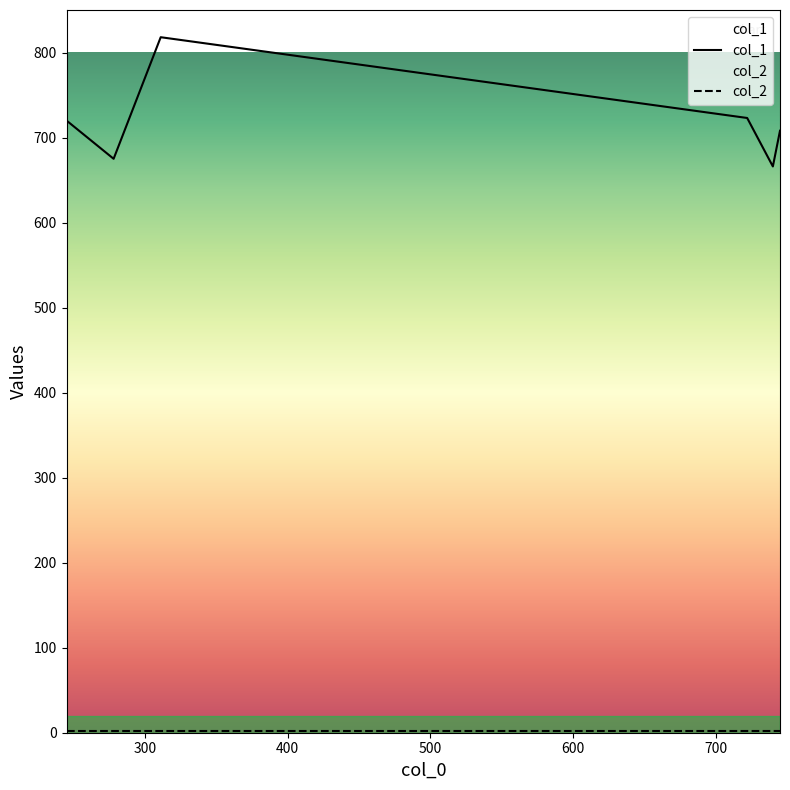

What is the greatest value displayed?

818